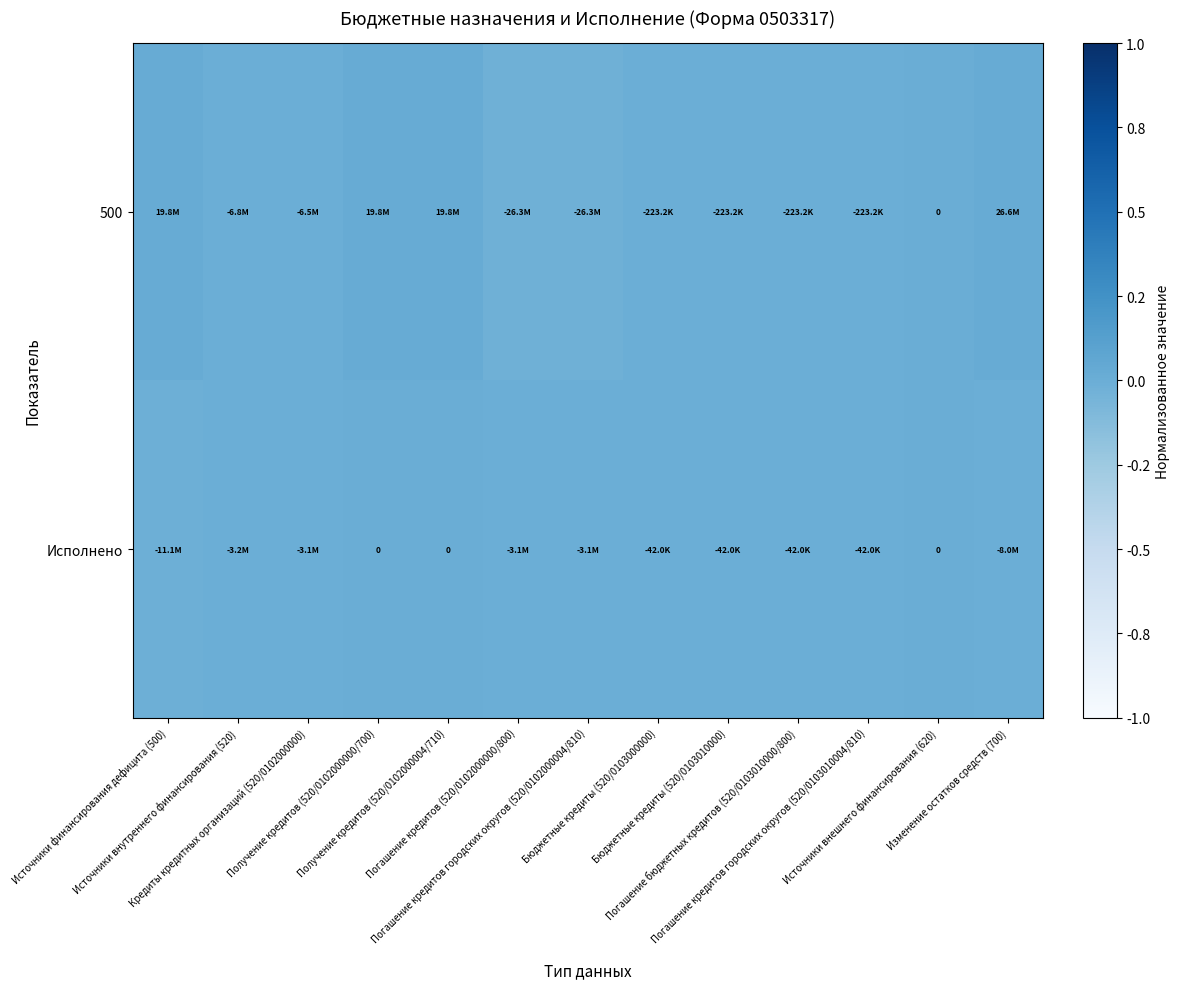

How many values in the 500 series are below 0?

8